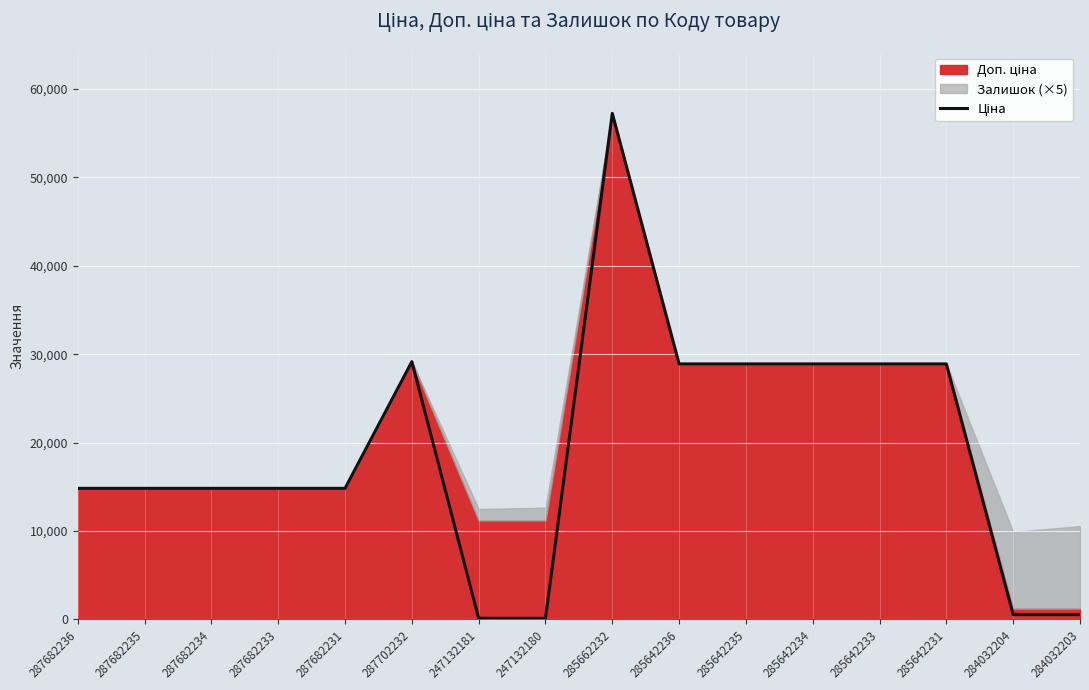

What is the value of the 13th point from the left?

28901.7